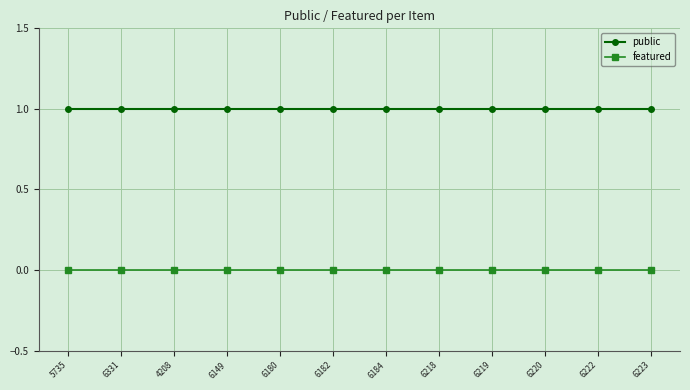

How many lines are shown in the chart?

2